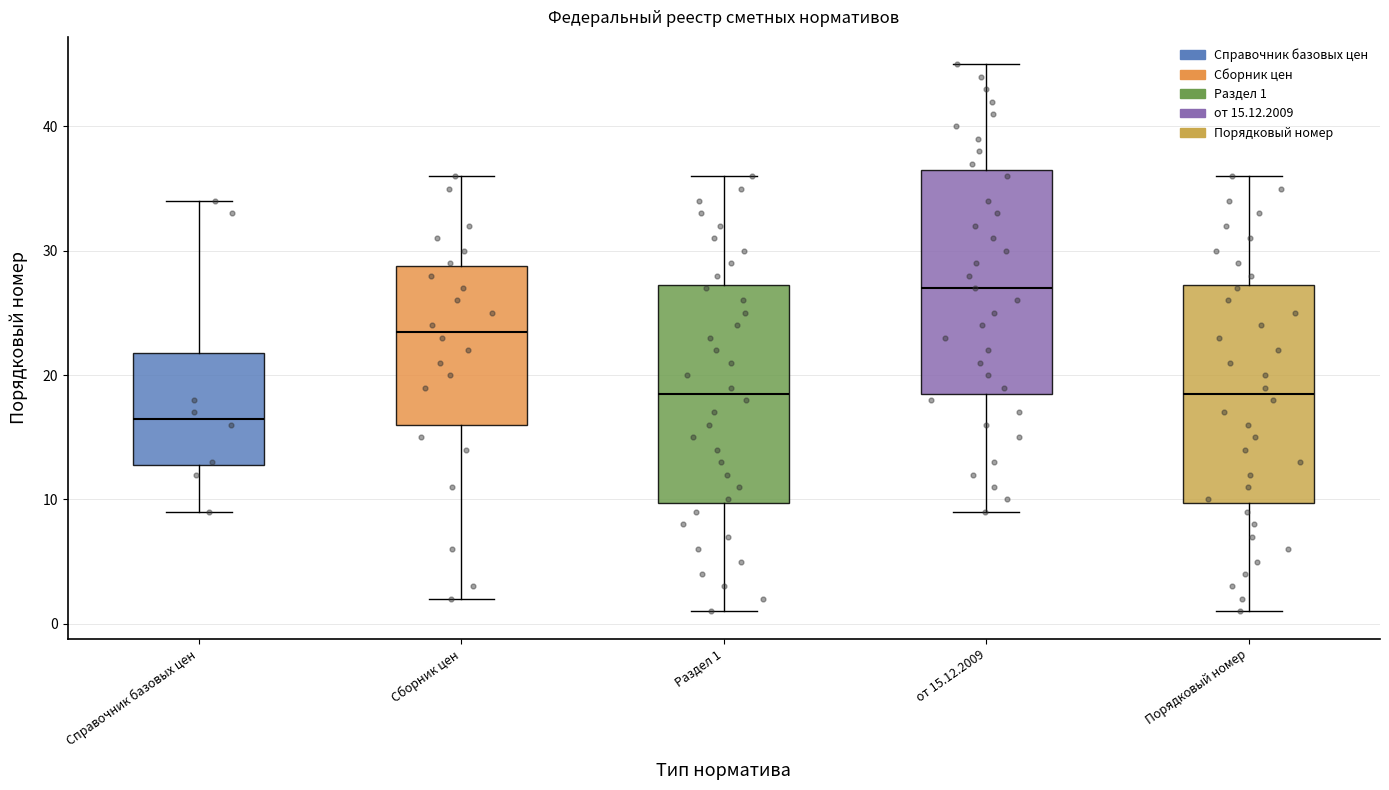

Reading left to right, read every box against the y-axis: the position of its median line, the range the box covers, and the ends of its whiskers. The values are not printed on the chart, so give them approximately, as read against the axis.

Справочник базовых цен: median 17, box 13 to 22, whiskers 9 to 34
Сборник цен: median 24, box 16 to 29, whiskers 2 to 36
Раздел 1: median 19, box 10 to 27, whiskers 1 to 36
от 15.12.2009: median 27, box 19 to 37, whiskers 9 to 45
Порядковый номер: median 19, box 10 to 27, whiskers 1 to 36